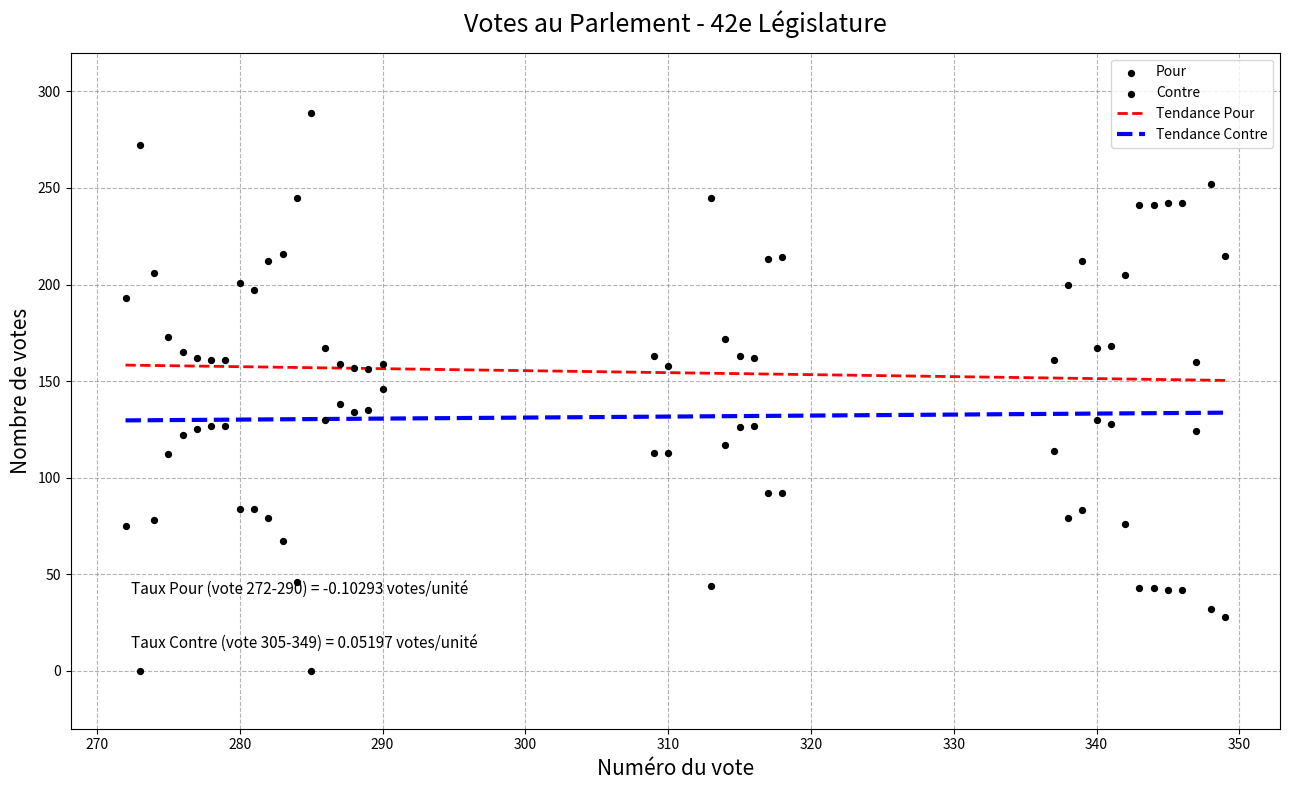

Which series has the widest spread of Y values?

Pour